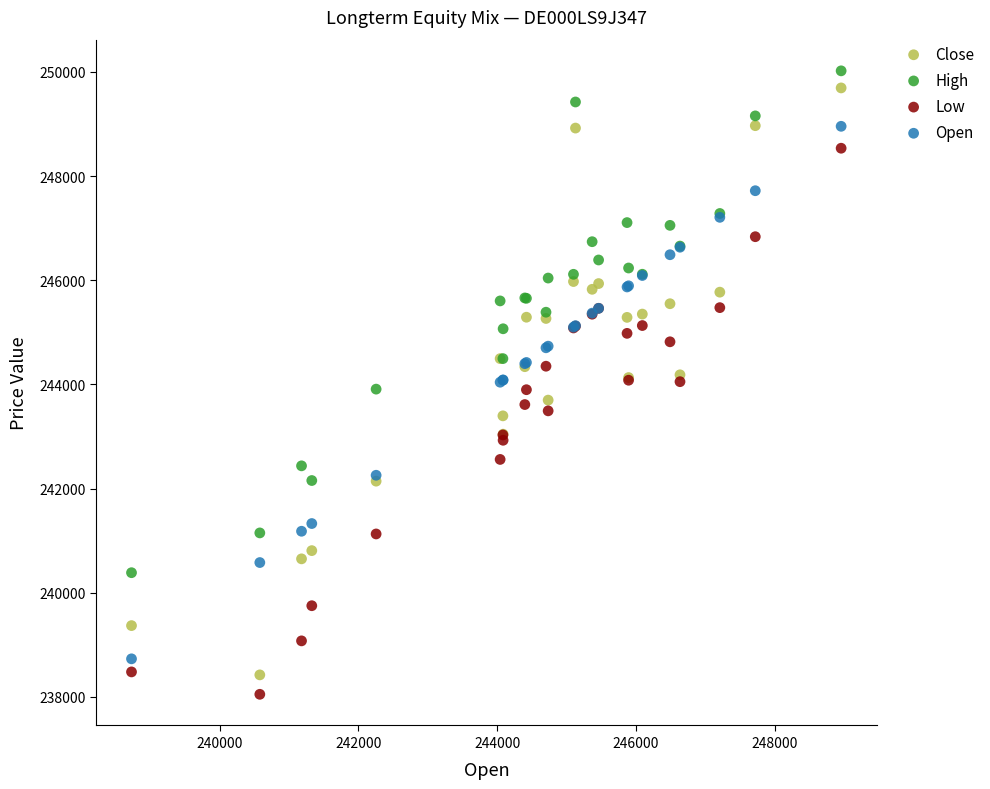

What is the X range (max minus min) for the scatter plot?

10226